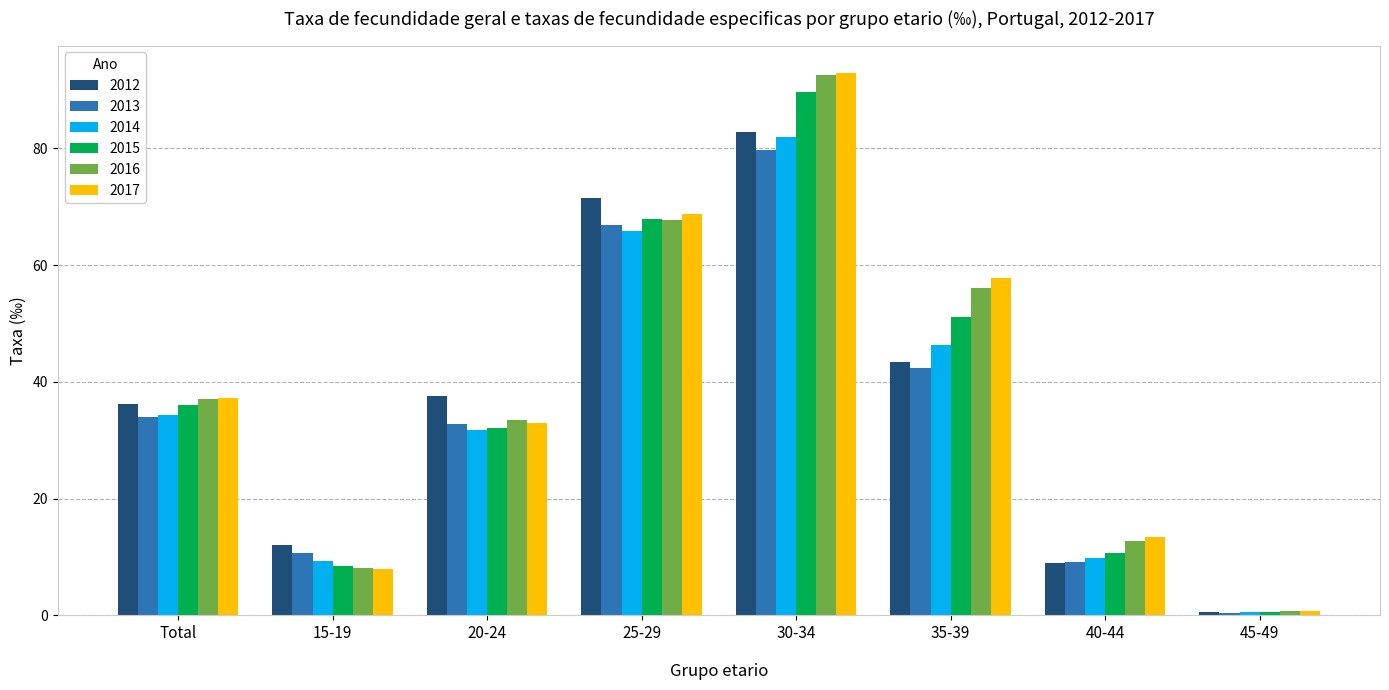

Is the value of 2015 at 35-39 greater than the value of 2014 at 45-49?

Yes